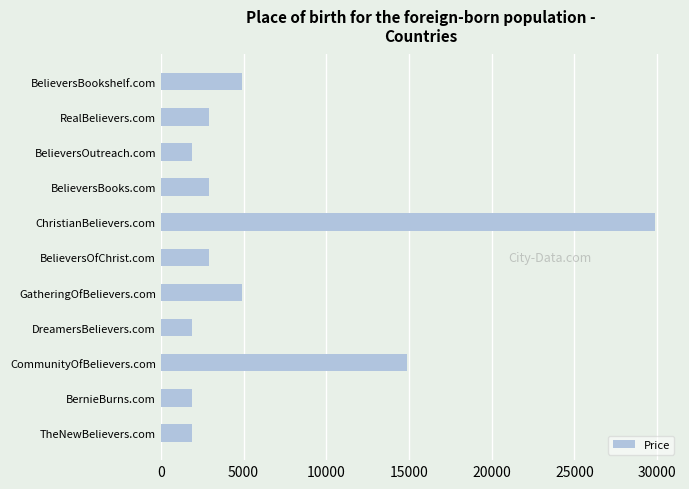

Between BelieversBooks.com and TheNewBelievers.com, which is larger?

BelieversBooks.com